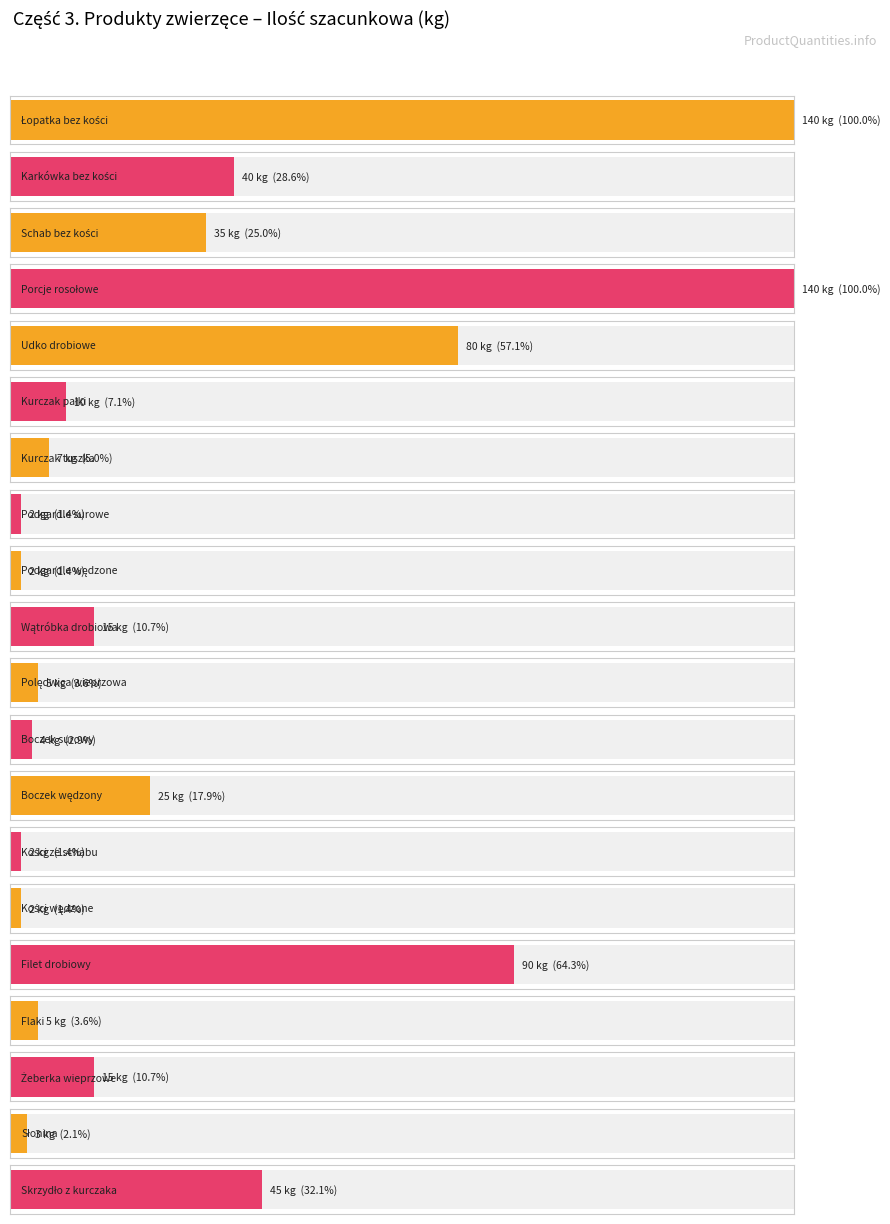

Reading right to left, what are all the values shown in this chart?

45	3	15	5	90	2	2	25	4	5	15	2	2	7	10	80	140	35	40	140